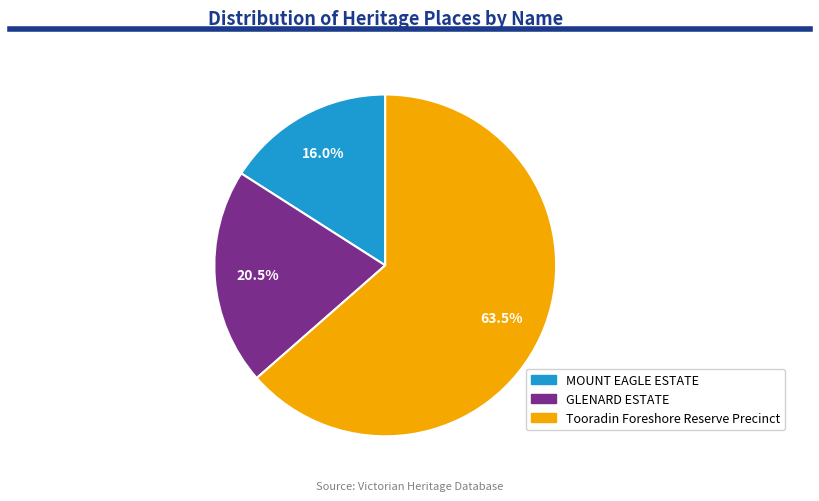

What is the majority slice?

Tooradin Foreshore Reserve Precinct